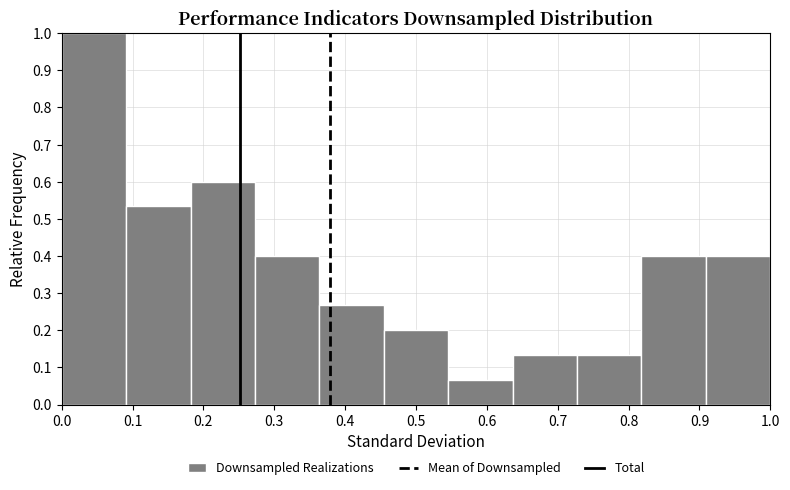

How tall is the bar that spans 0.18 to 0.27 on the x-axis? Neither the bar edges nor the heights are printed on the chart, so give them approximately, as read against the axes.

0.60